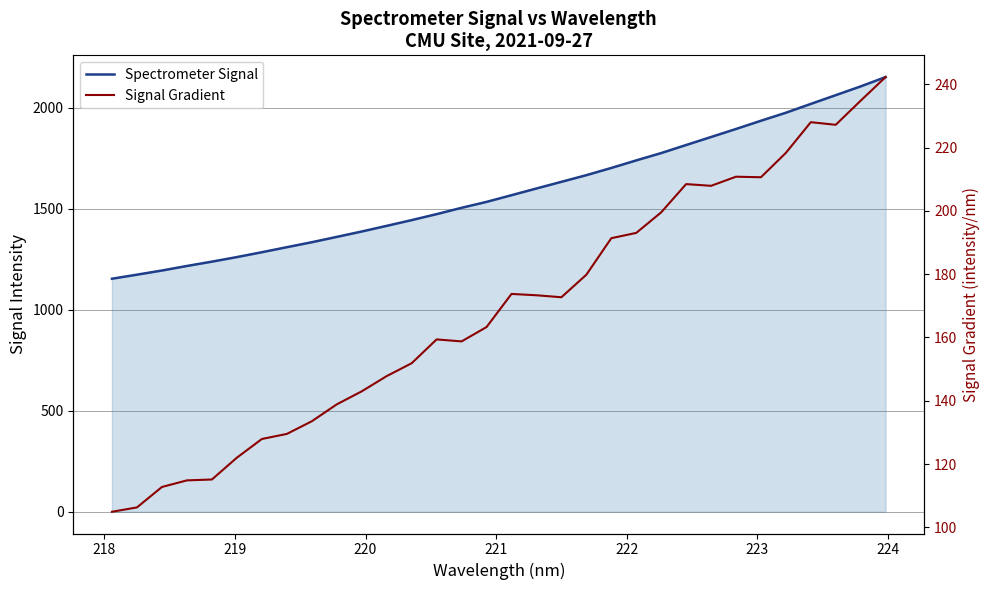

How many interior local peaks does the Signal Gradient series have?

5